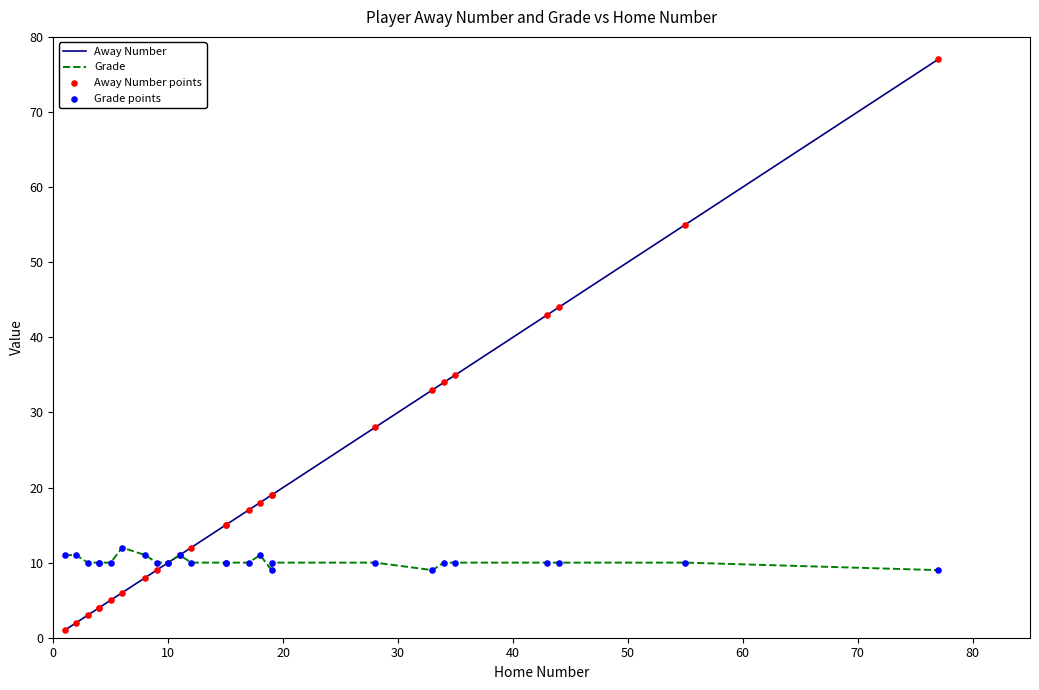

At how many categories does at least one series exceed 55?

1